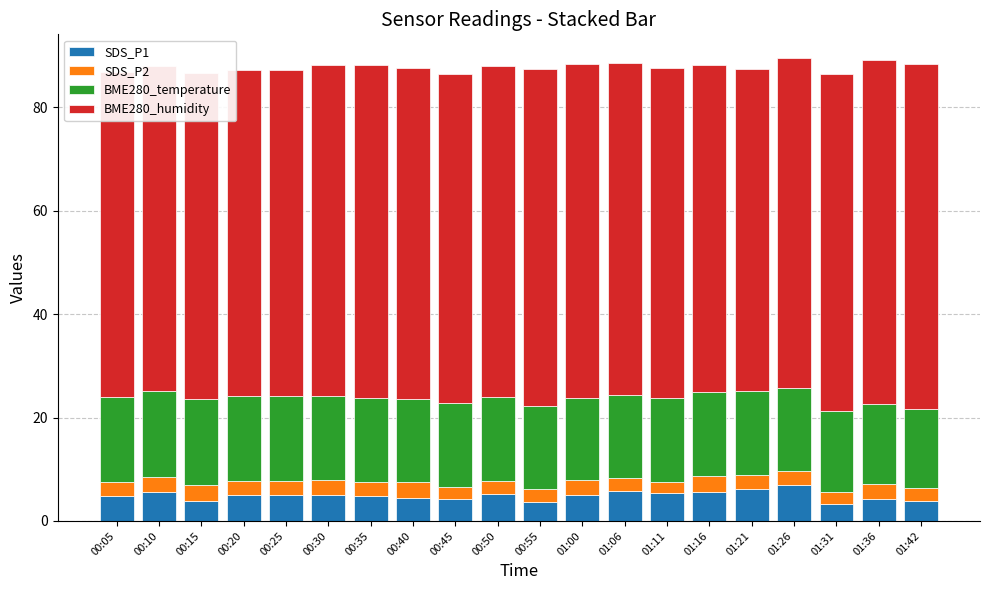

What is the total value across all series at 01:42?

88.4